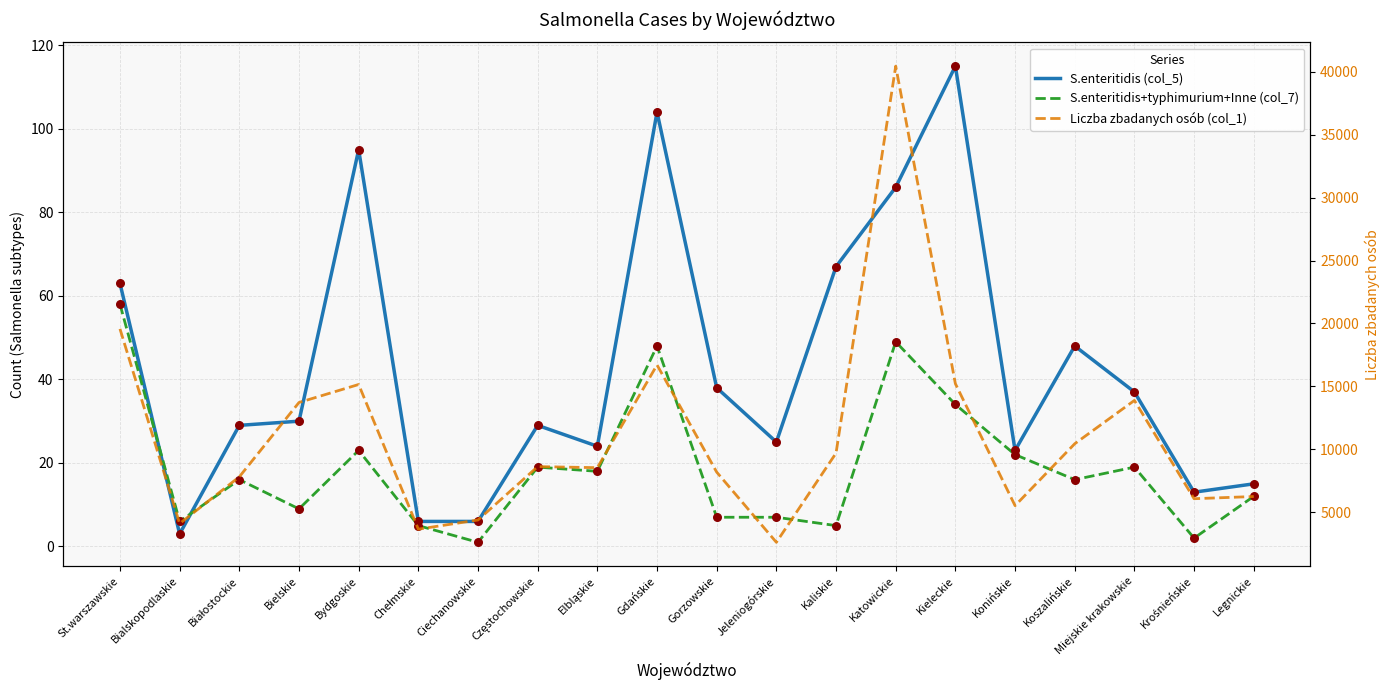

What are all the series names shown in the legend?

S.enteritidis (col_5), S.enteritidis+typhimurium+Inne (col_7), Liczba zbadanych osób (col_1)